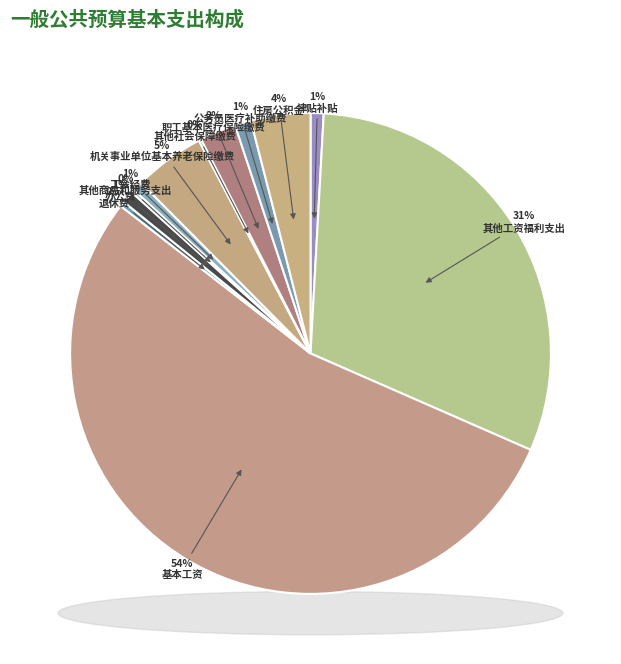

How many segments does this pie chart have?

12